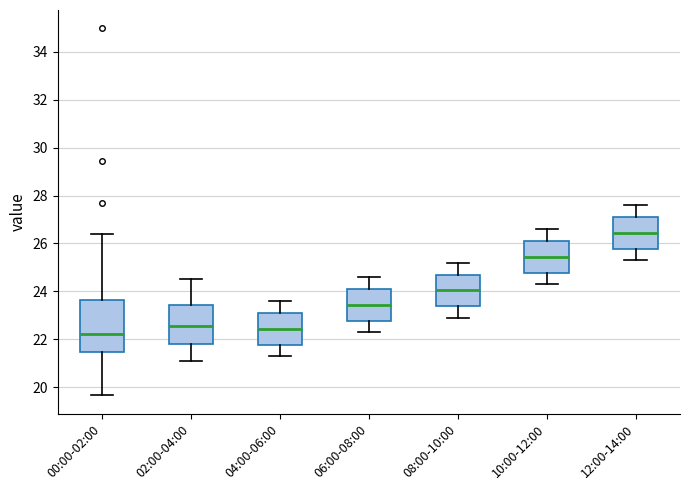

Where is the upper edge of the box for 04:00-06:00 on the y-axis? The values are not printed on the chart, so give them approximately, as read against the axis.

23.2